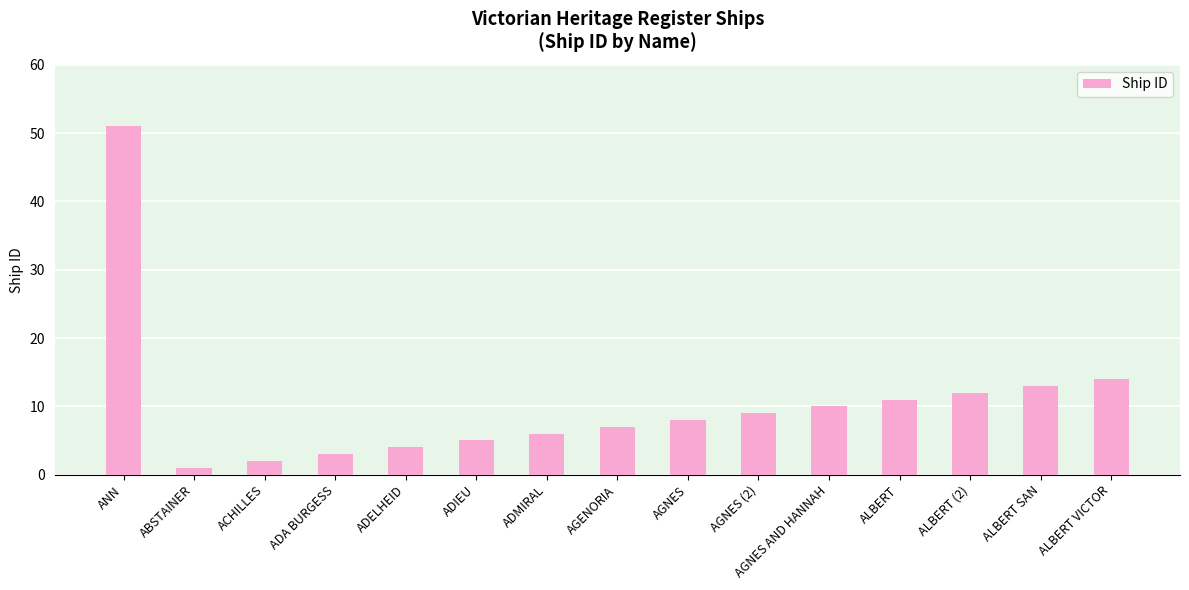

List the labels in order of value, smallest first.

ABSTAINER, ACHILLES, ADA BURGESS, ADELHEID, ADIEU, ADMIRAL, AGENORIA, AGNES, AGNES (2), AGNES AND HANNAH, ALBERT, ALBERT (2), ALBERT SAN, ALBERT VICTOR, ANN